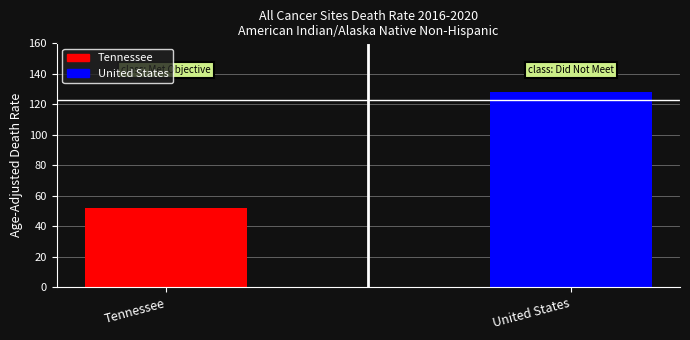

What is the sum of all values?

180.0